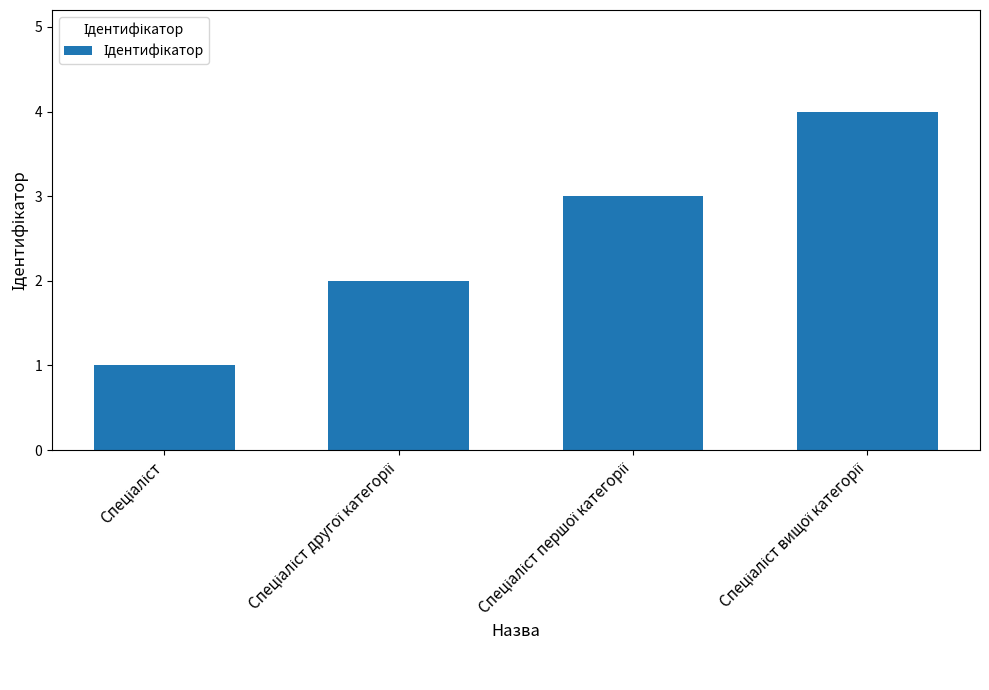

What is the greatest value displayed?

4